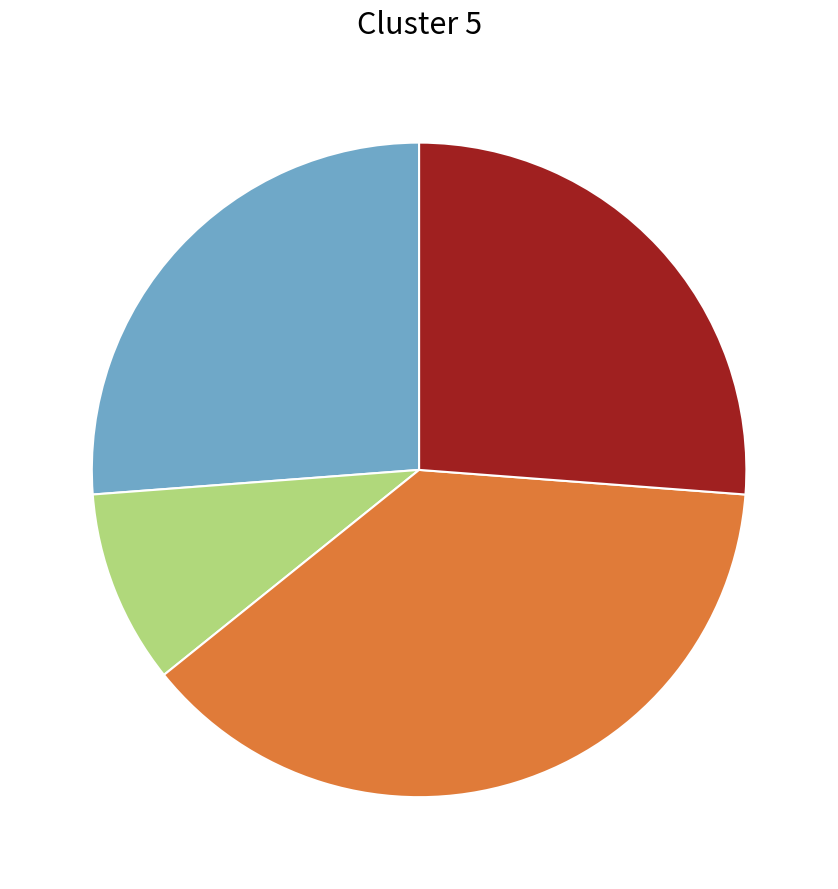

Does any single category account for the majority?

No